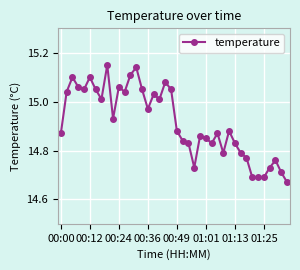

What is the sum of all values?

596.6